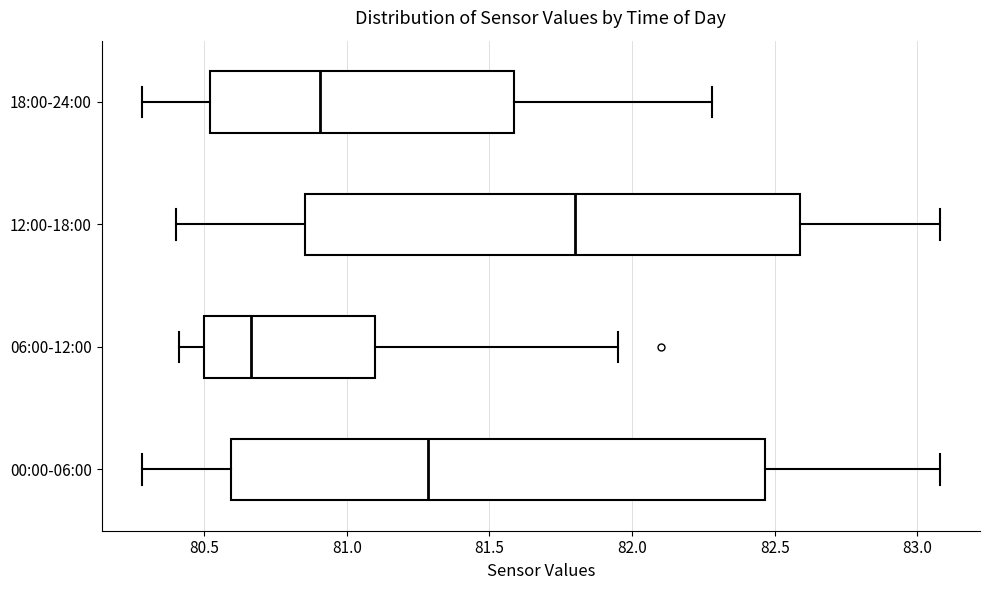

Comparing the boxes themselves (not the whiskers), which one is the widest?

00:00-06:00